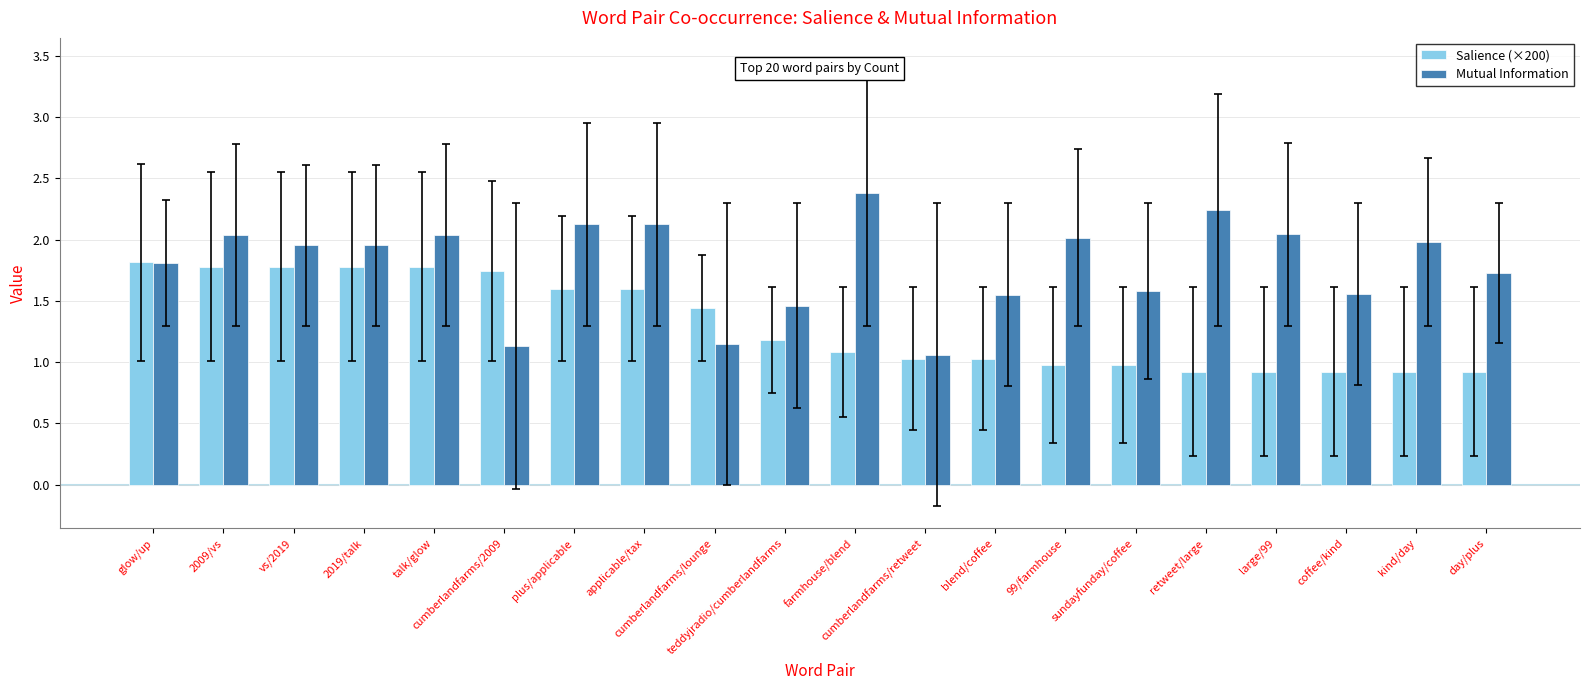

What is the minimum value for Salience (×200)?

0.9